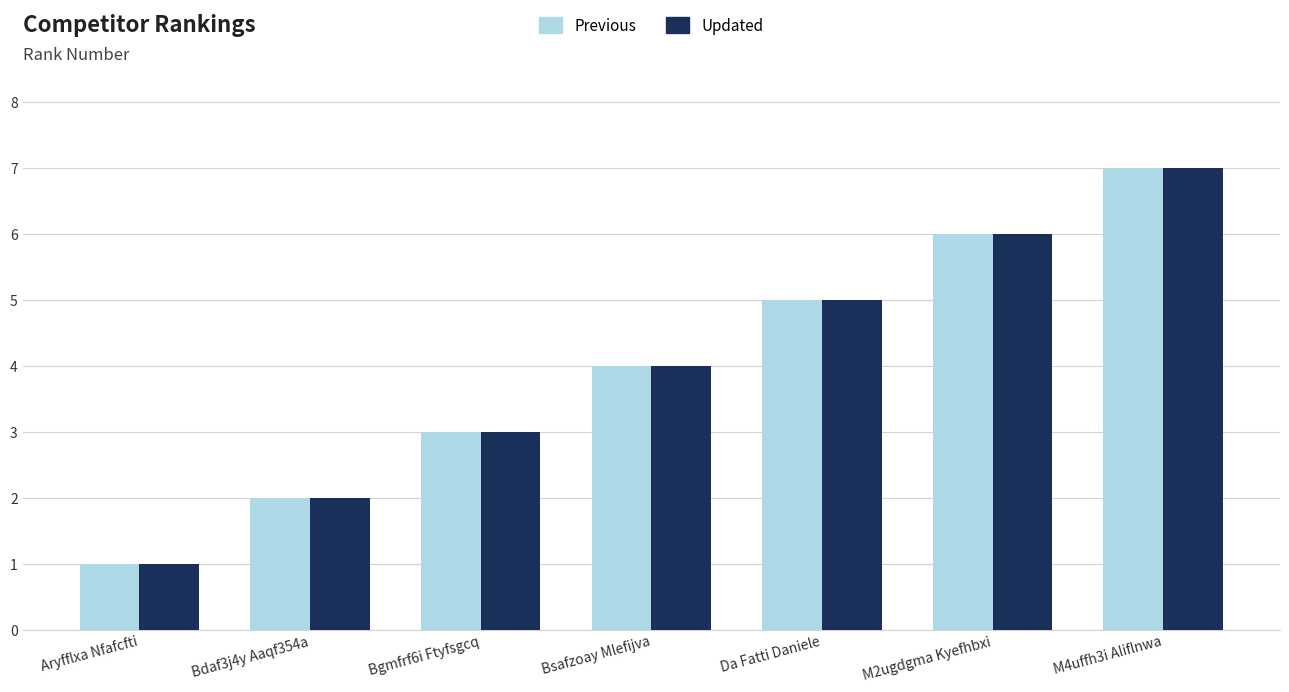

Which category has the lowest value across all series?

Aryfflxa Nfafcfti